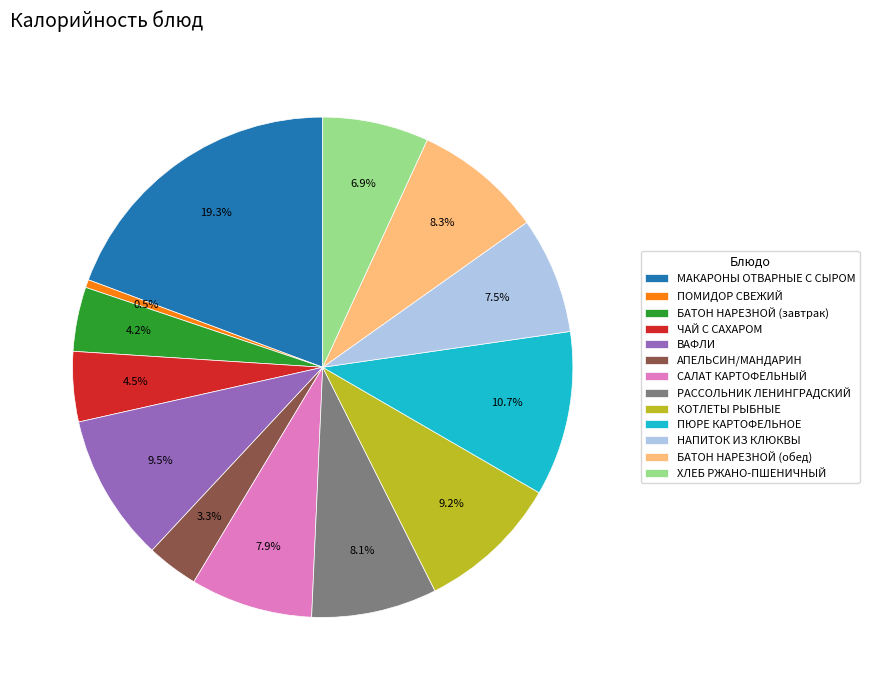

How many segments does this pie chart have?

13